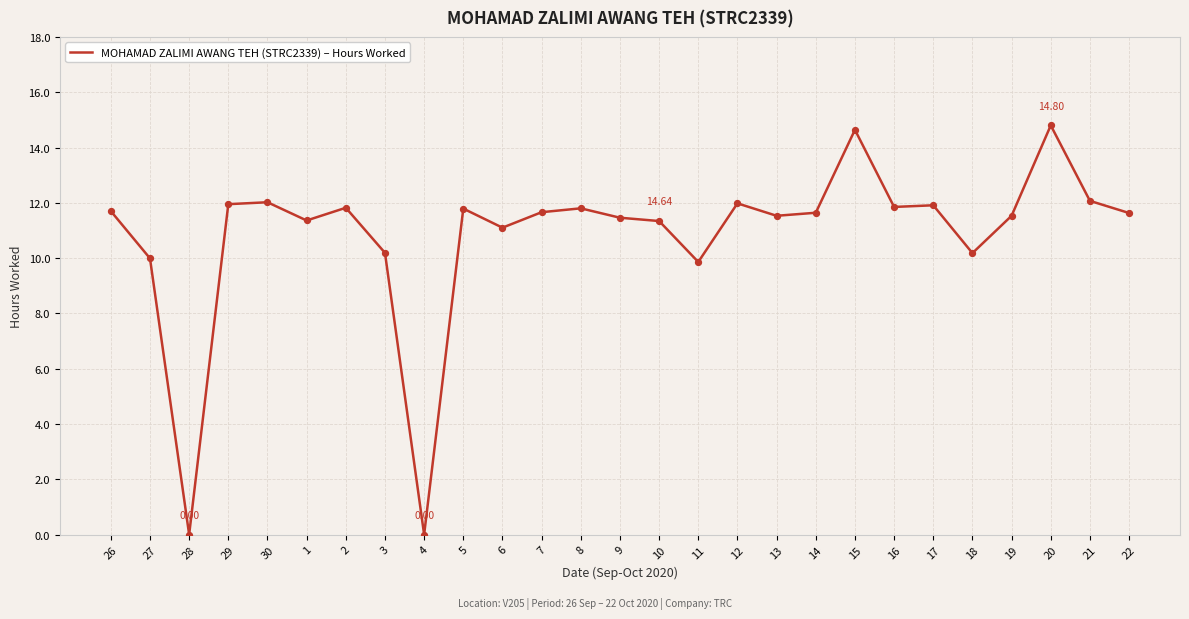

Which has a higher value, 3 or 5?

5